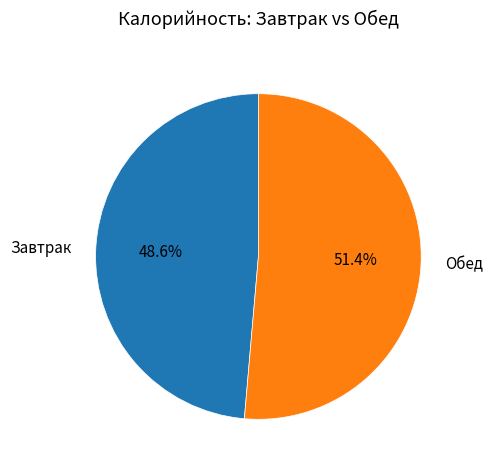

Which category has the biggest portion of the pie?

Обед